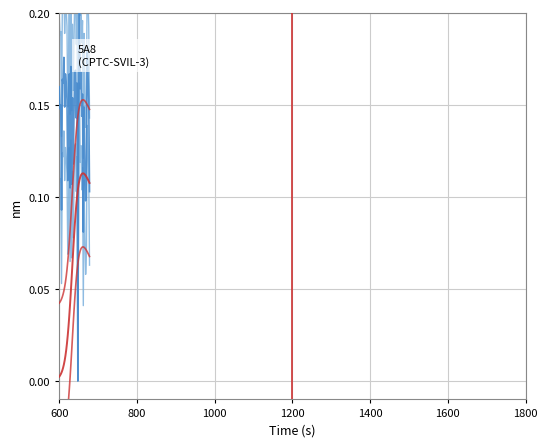

True or false: upper and lower intersect in this chart.

False